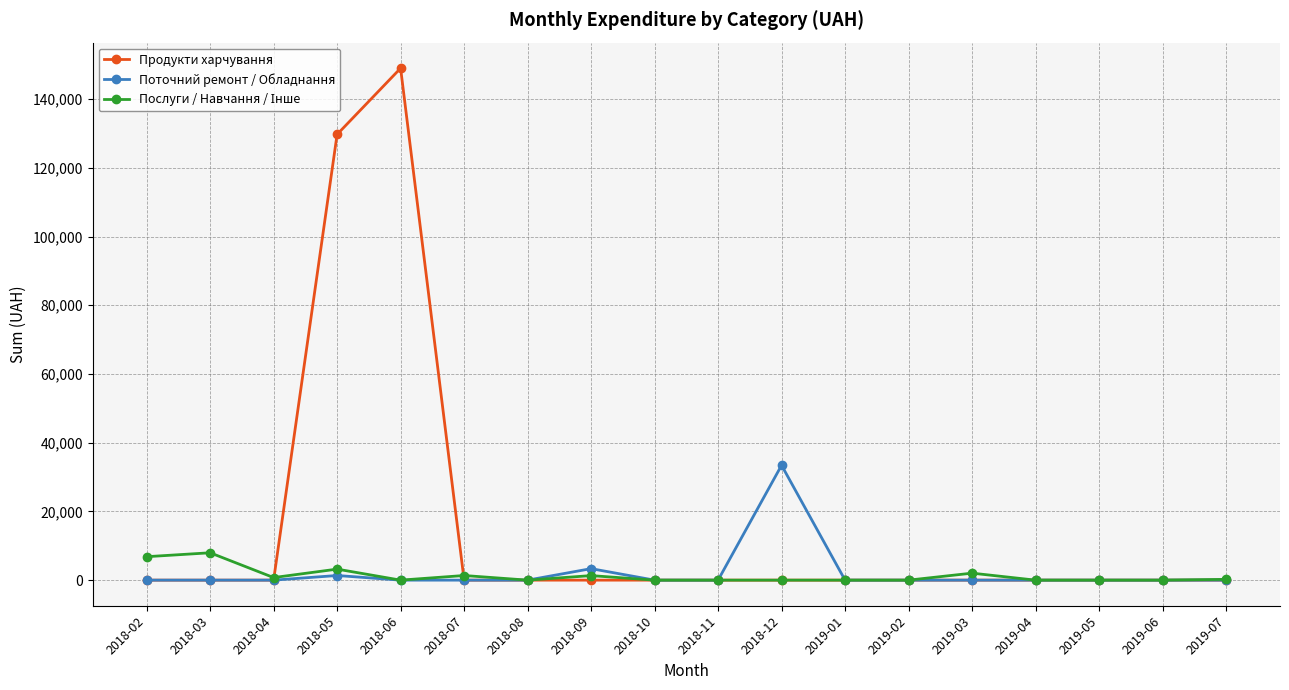

In Поточний ремонт / Обладнання, how many points are higher than both neighbors (excluding endpoints)?

3